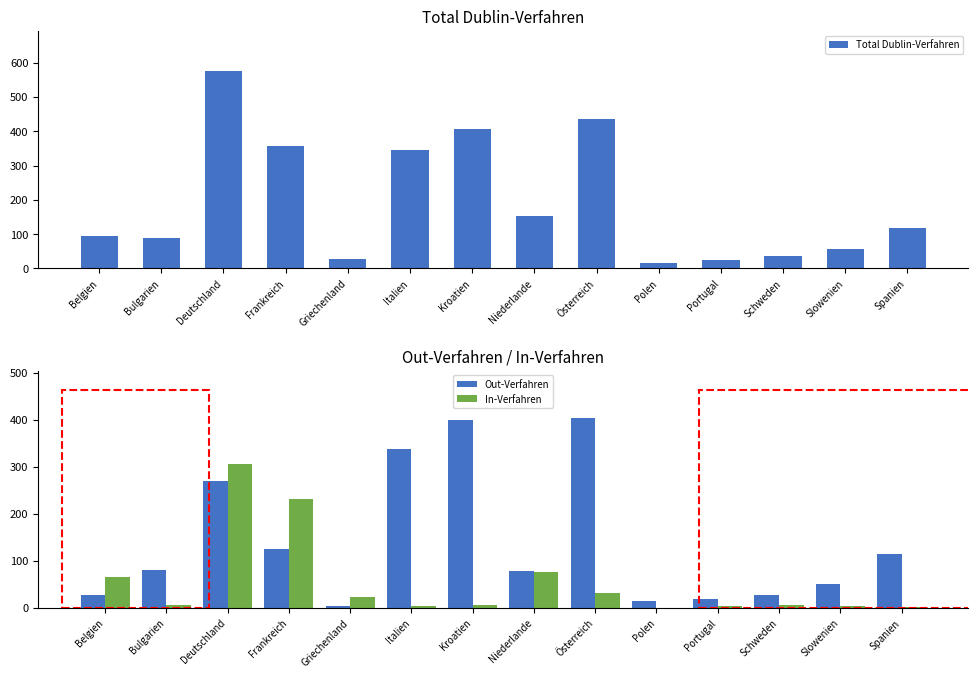

Rank the series by their average value, from lowest to highest.

In-Verfahren, Out-Verfahren, Total Dublin-Verfahren